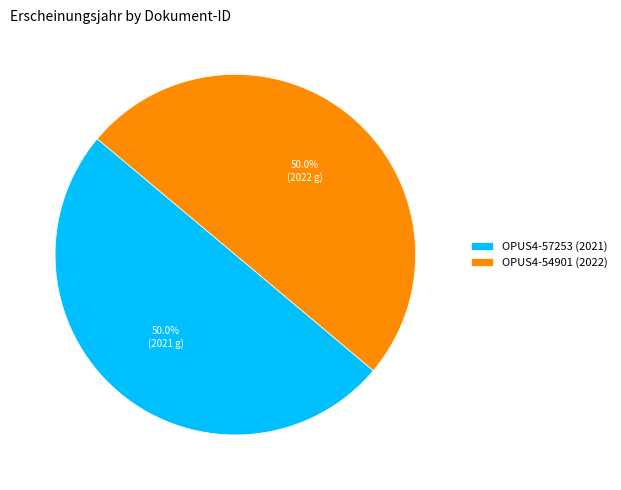

What is the ratio of the value at OPUS4-54901 to the value at OPUS4-57253?

1.0